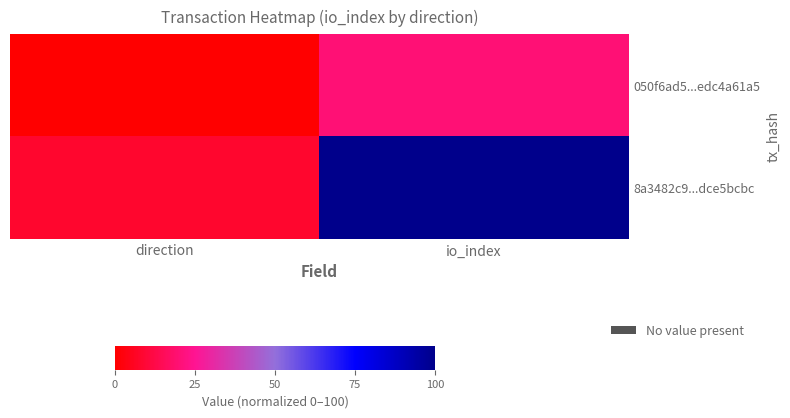

Which category has the lowest value across all series?

direction